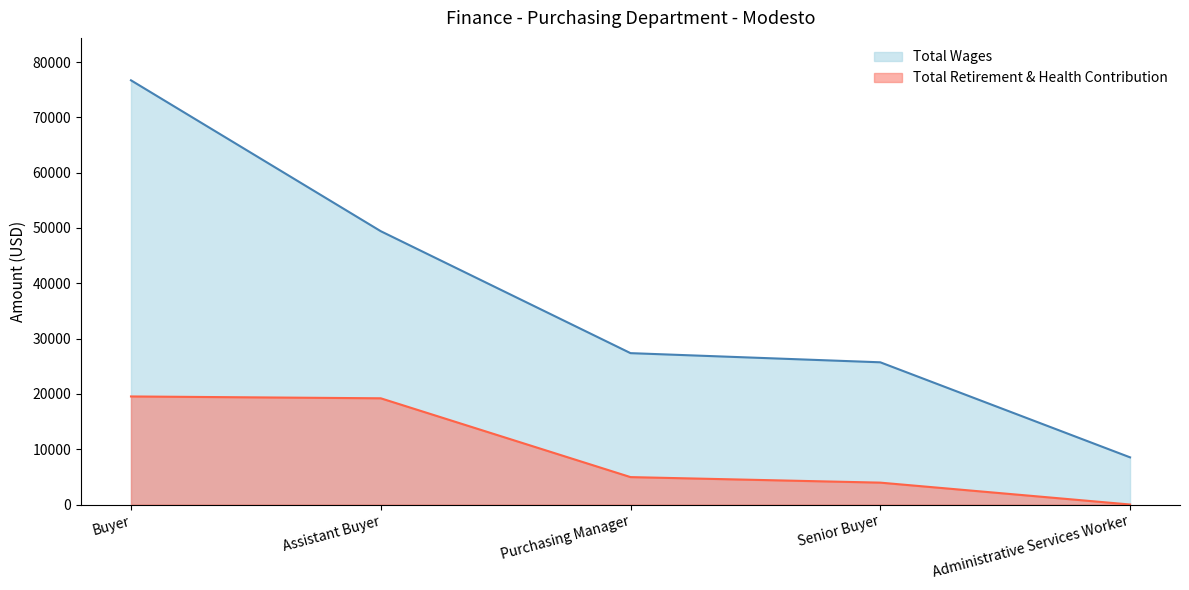

True or false: Total Retirement & Health Contribution has more than 2 interior local peaks.

False